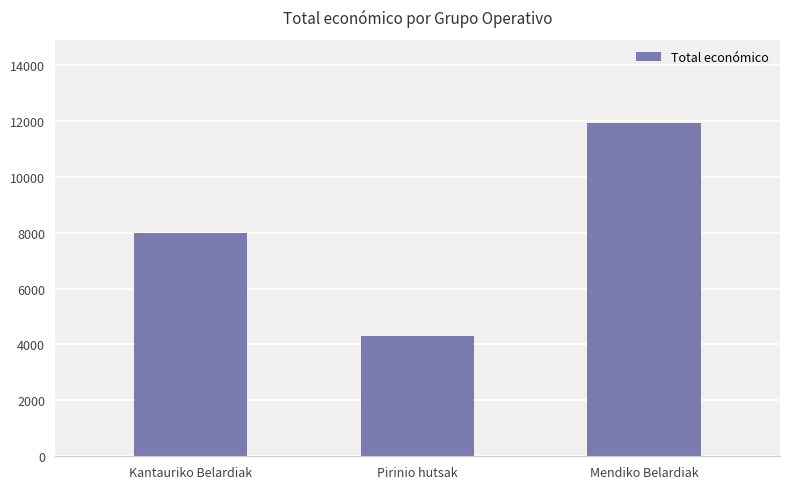

List the labels in order of value, smallest first.

Pirinio hutsak, Kantauriko Belardiak, Mendiko Belardiak